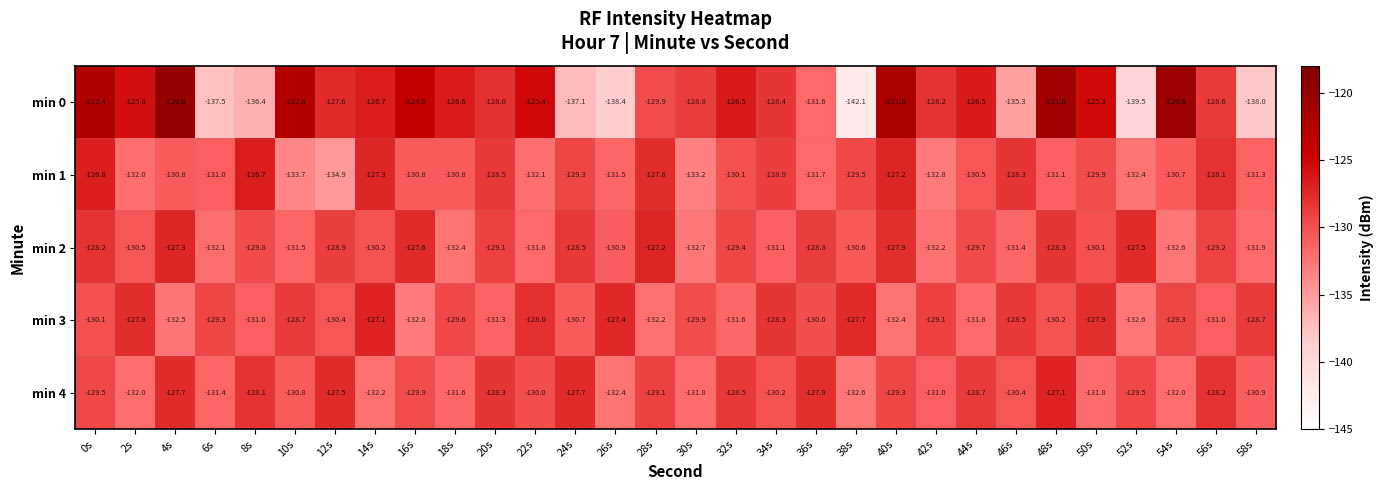

Which series has the widest spread of values?

min 0